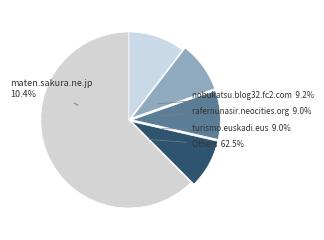

True or false: turismo.euskadi.eus accounts for 16% of the total.

False